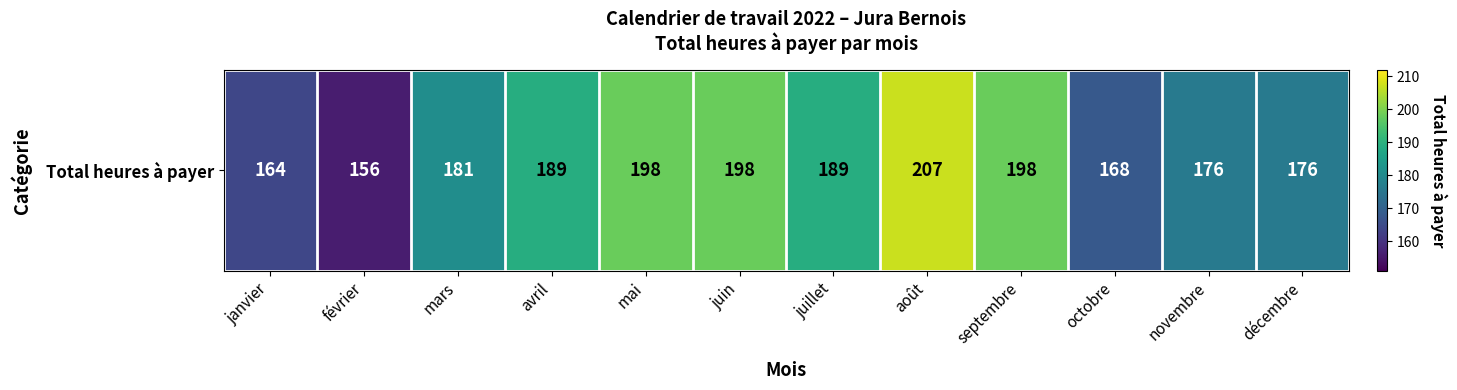

Reading left to right, extract all data points from this chart.

janvier=164	février=156	mars=181	avril=189	mai=198	juin=198	juillet=189	août=207	septembre=198	octobre=168	novembre=176	décembre=176